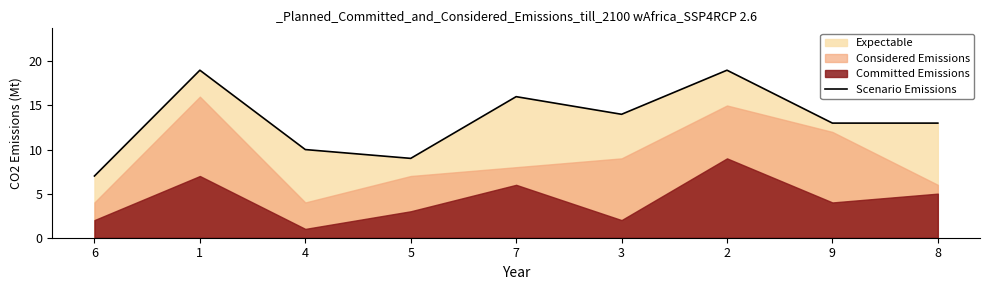

Reading right to left, extract all data points from this chart.

13	13	19	14	16	9	10	19	7